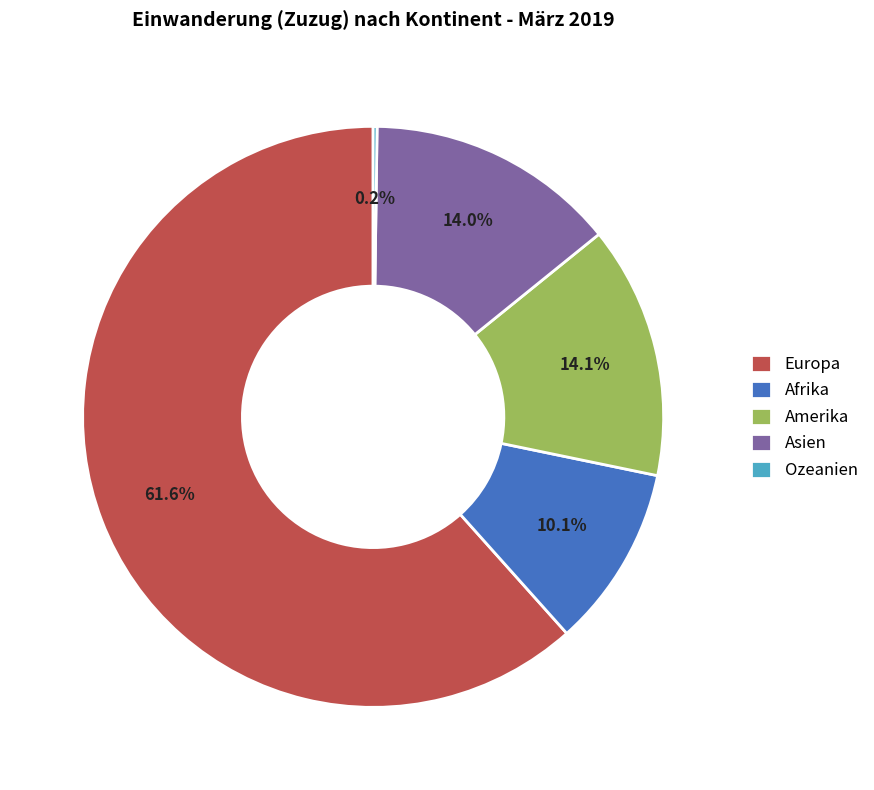

Is Asien the majority of the pie?

No